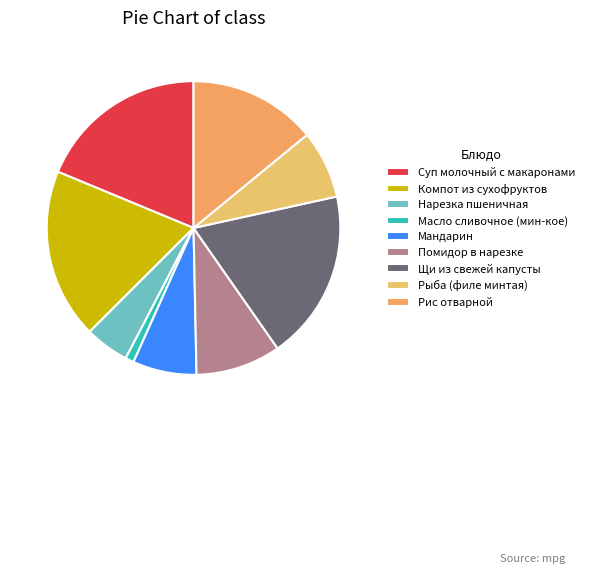

How many segments does this pie chart have?

9